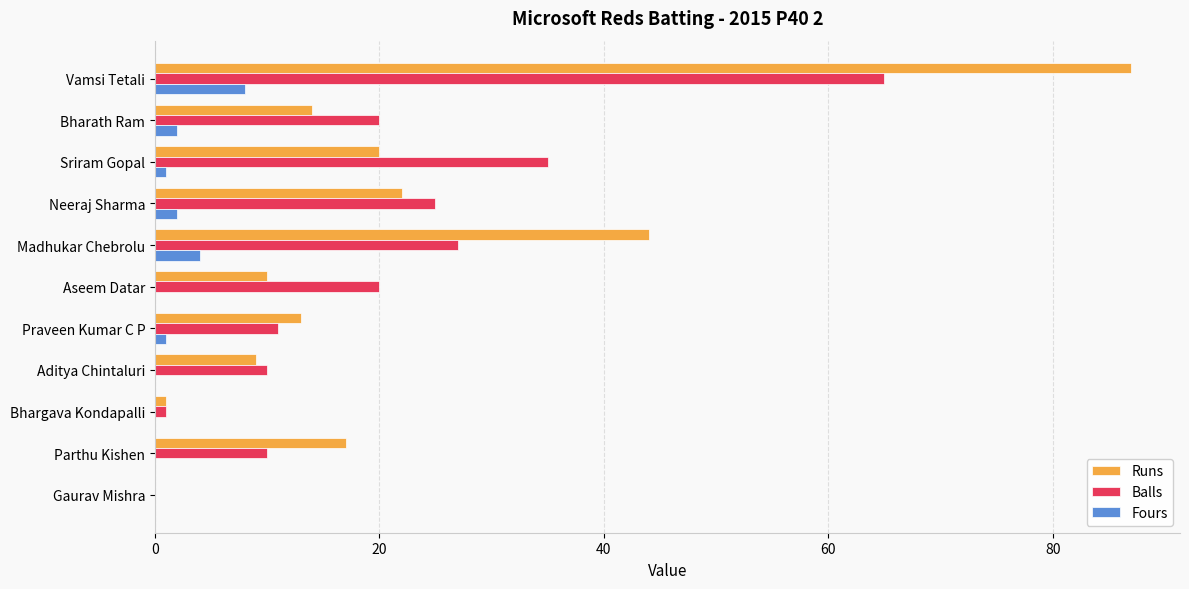

What is the sum of all Balls values?

224